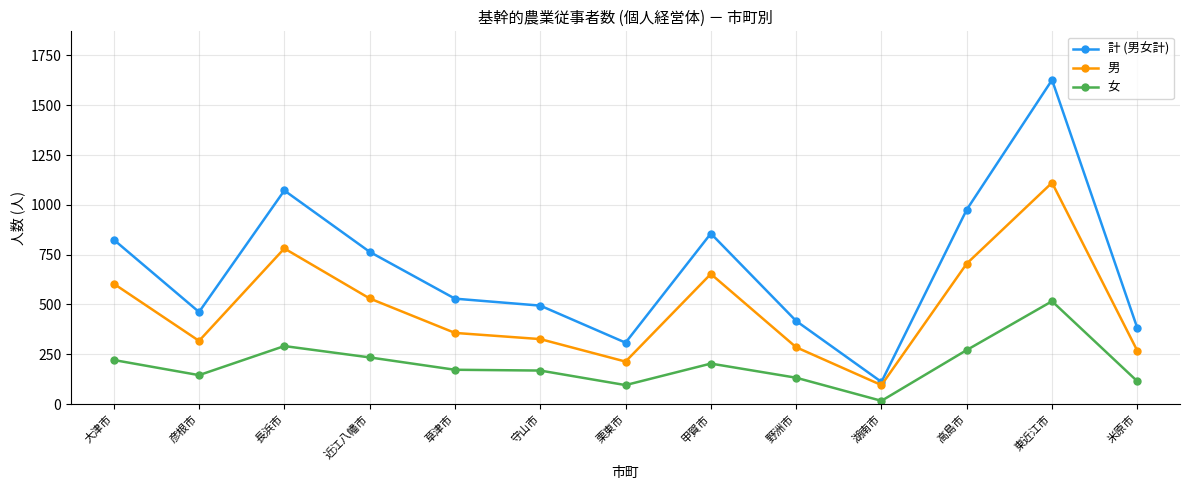

True or false: 男 and 女 cross at least once.

False